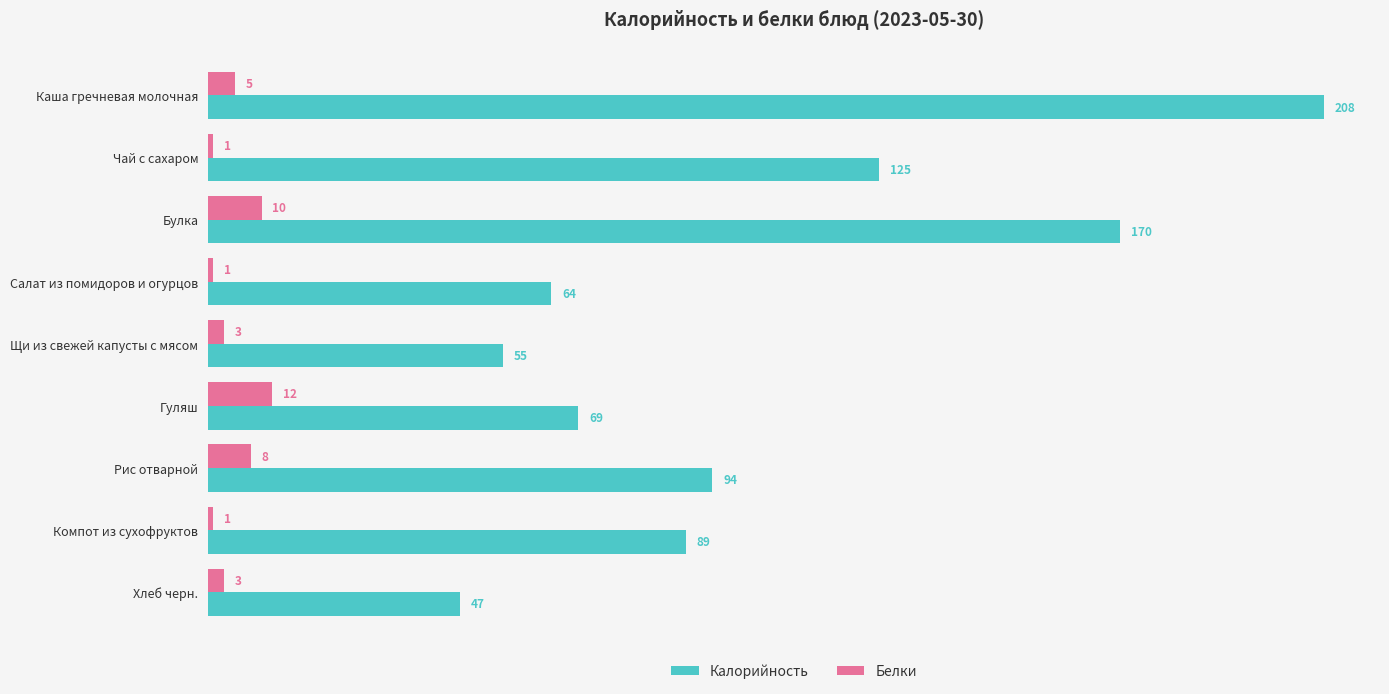

What is the spread (max minus min) of values at Чай с сахаром?

124